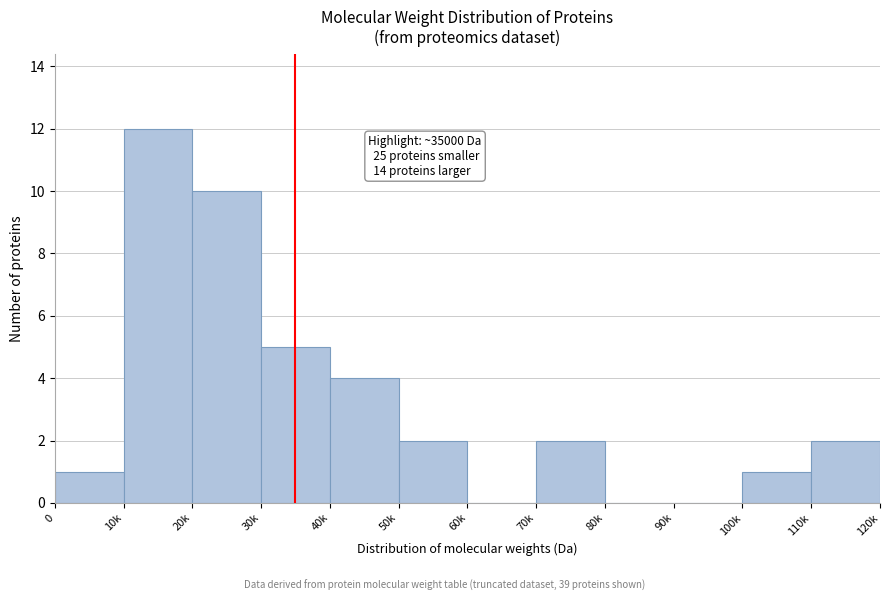

Reading left to right, what are all the values shown in this chart?

0=1	10k=12	20k=10	30k=5	40k=4	50k=2	60k=0	70k=2	80k=0	90k=0	100k=1	110k=2